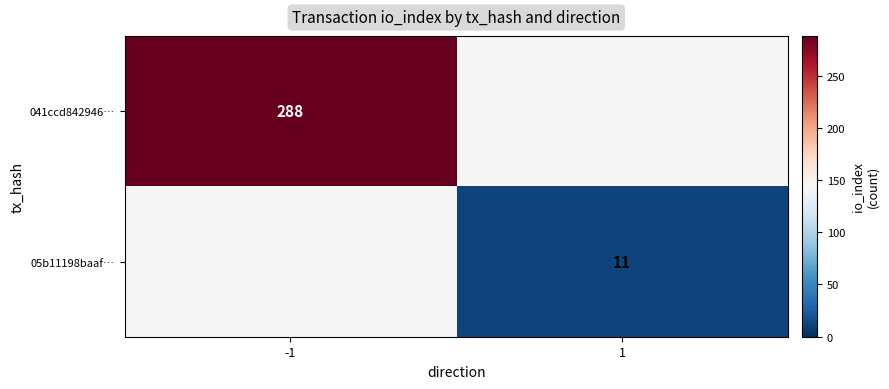

The value of 041ccd842946… at -1 is 288. True or false?

True